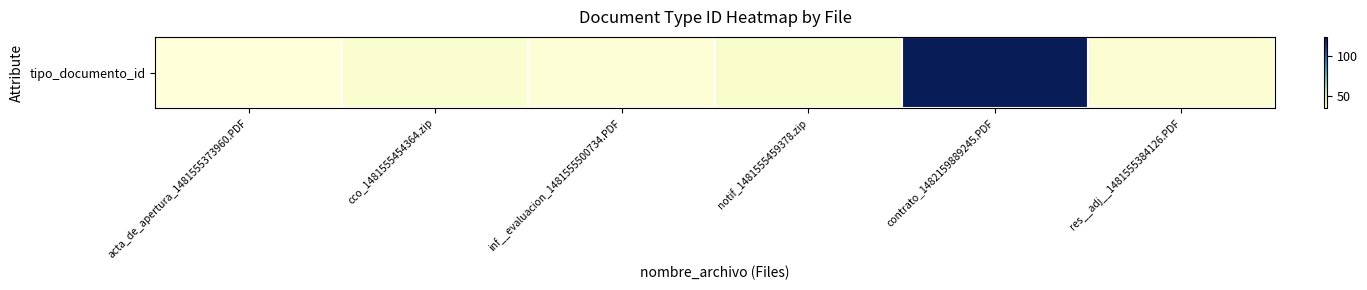

The value at inf__evaluacion_1481555500734.PDF is 51. True or false?

False